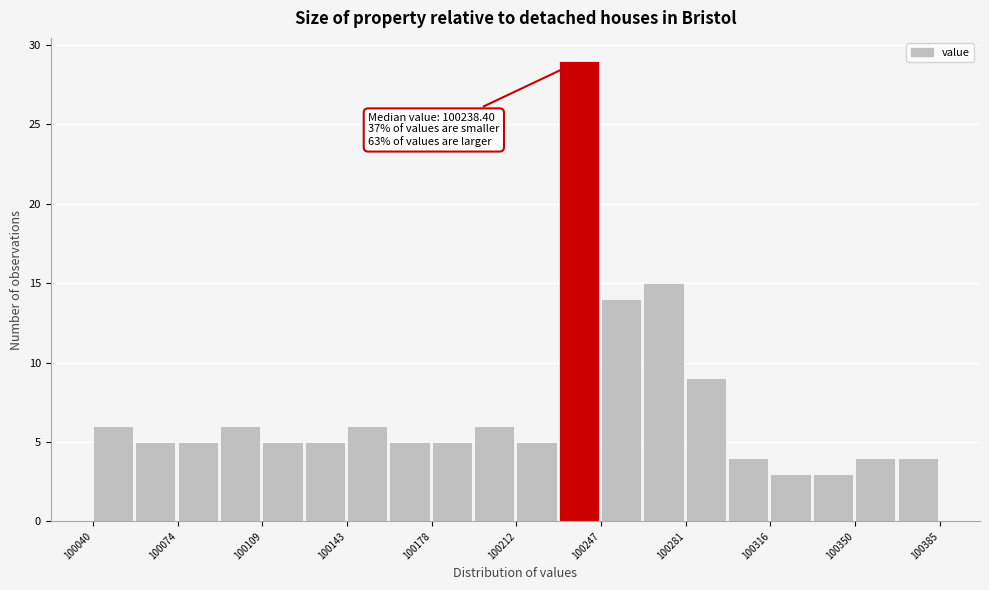

Around what value on the x-axis is the tallest bar? Give the approximate position of its centre, as read against the axis.

100240